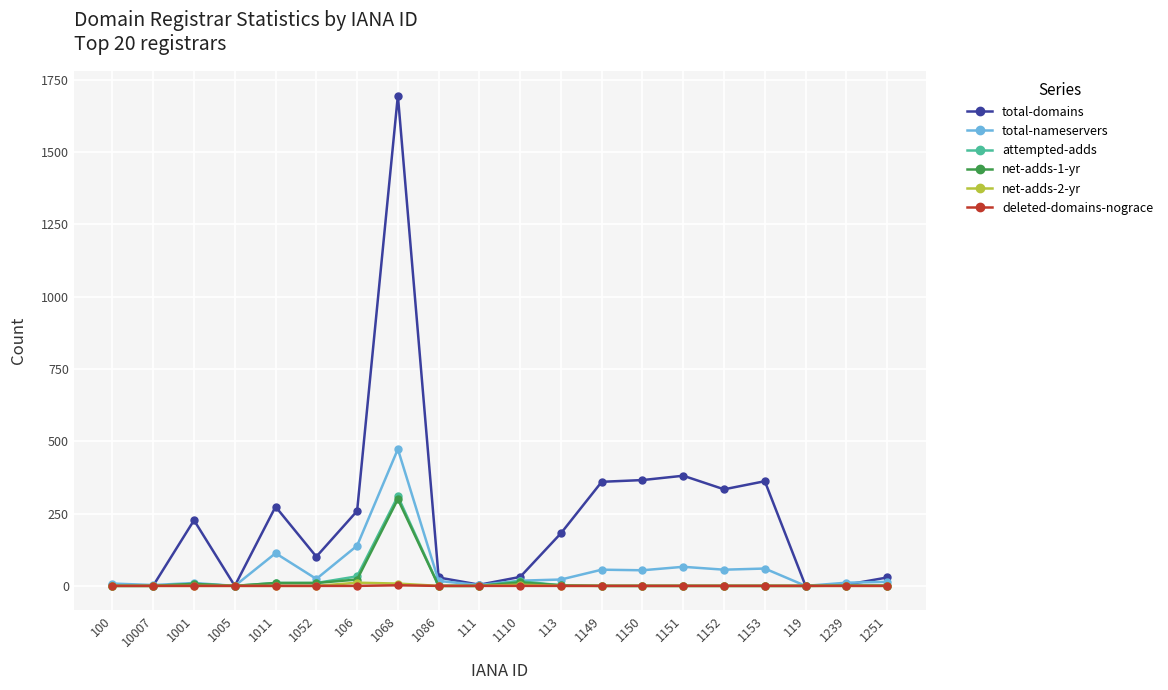

How many values in the total-domains series are below 182?

10